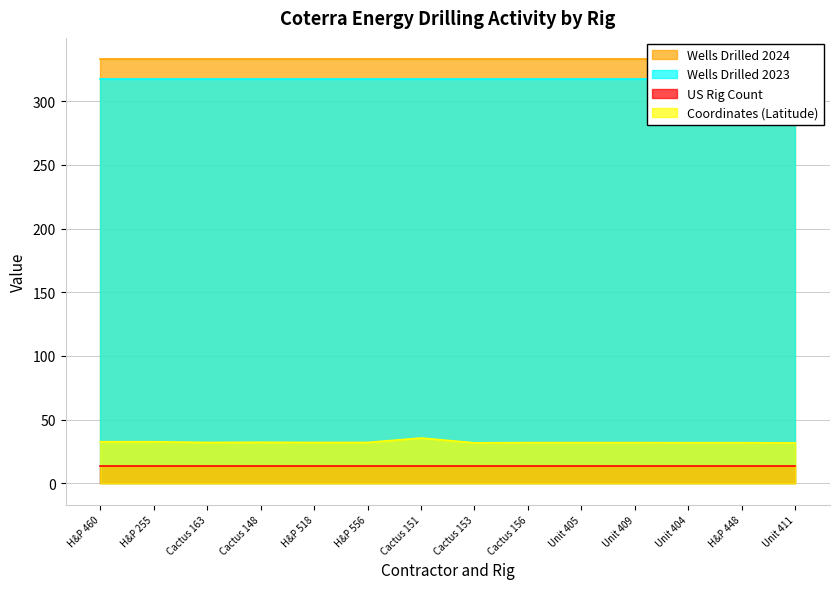

Reading left to right, extract all data points from this chart.

Wells Drilled 2024: 333.0	333.0	333.0	333.0	333.0	333.0	333.0	333.0	333.0	333.0	333.0	333.0	333.0	333.0
Wells Drilled 2023: 317.0	317.0	317.0	317.0	317.0	317.0	317.0	317.0	317.0	317.0	317.0	317.0	317.0	317.0
US Rig Count: 14.0	14.0	14.0	14.0	14.0	14.0	14.0	14.0	14.0	14.0	14.0	14.0	14.0	14.0
Coordinates (Latitude): 32.7	32.7	32.1	32.3	32.1	32.1	35.6	31.8	32.0	32.0	32.0	31.9	31.9	31.7